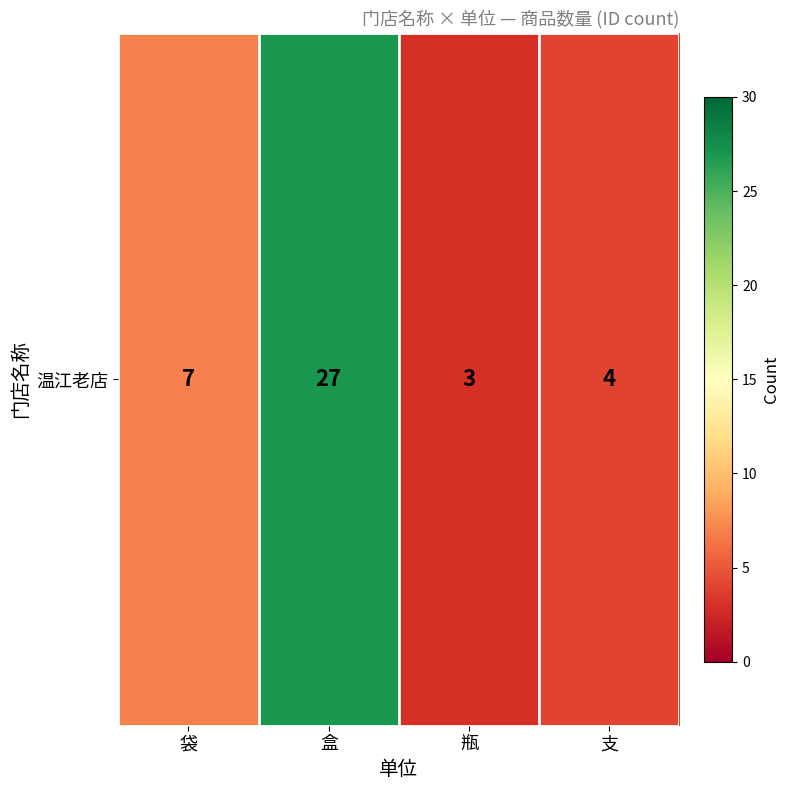

Reading left to right, list all the values displayed in this chart.

袋=7	盒=27	瓶=3	支=4